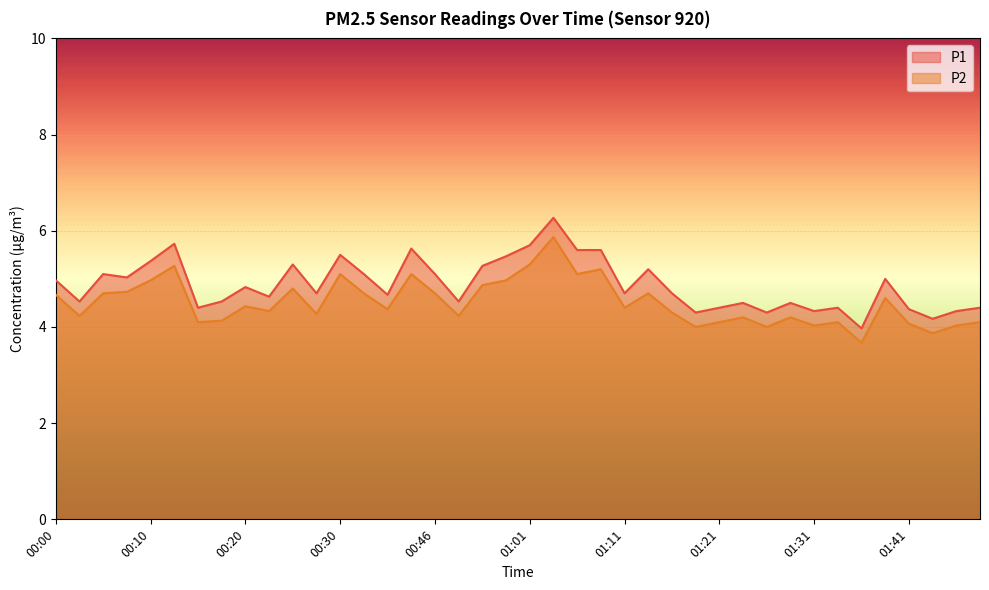

What is the sum of all P2 values?

180.5